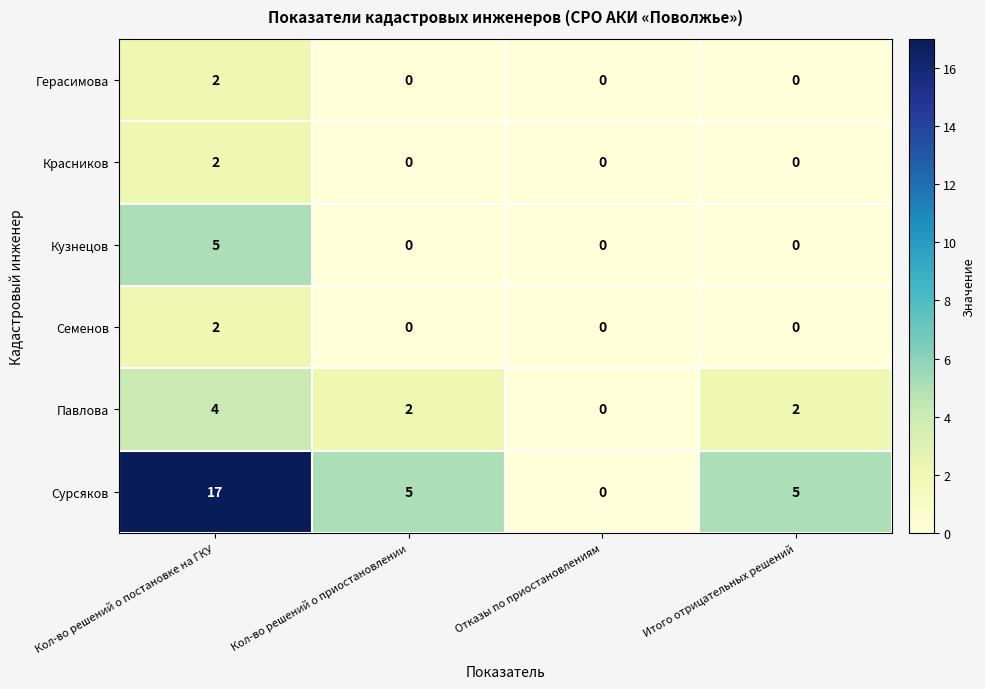

At which category is the sum across all series the highest?

Кол-во решений о постановке на ГКУ